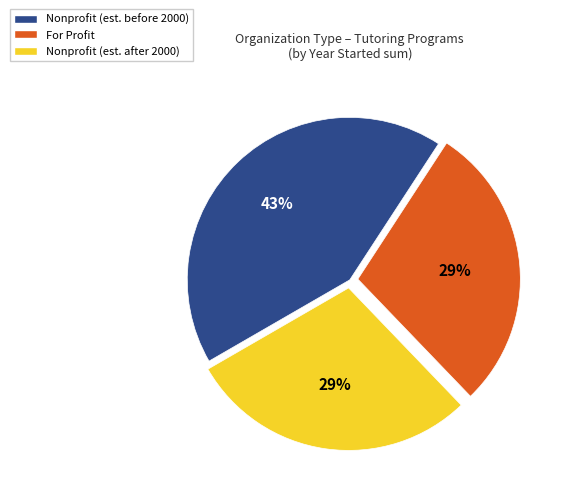

To the nearest percent, what is the average slice percentage?

33%